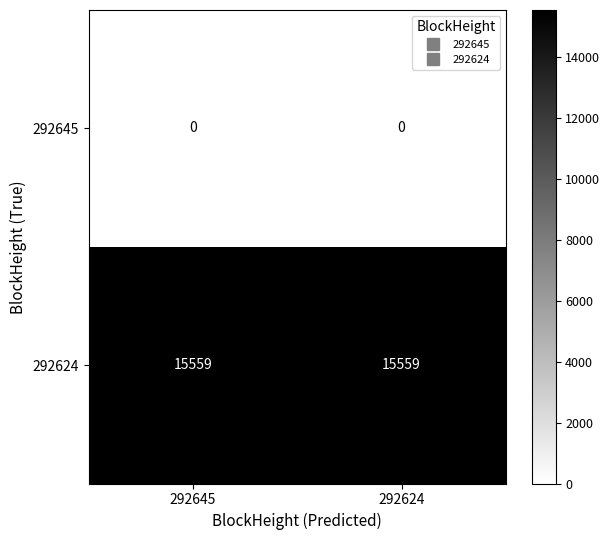

What is the greatest value displayed?

15559